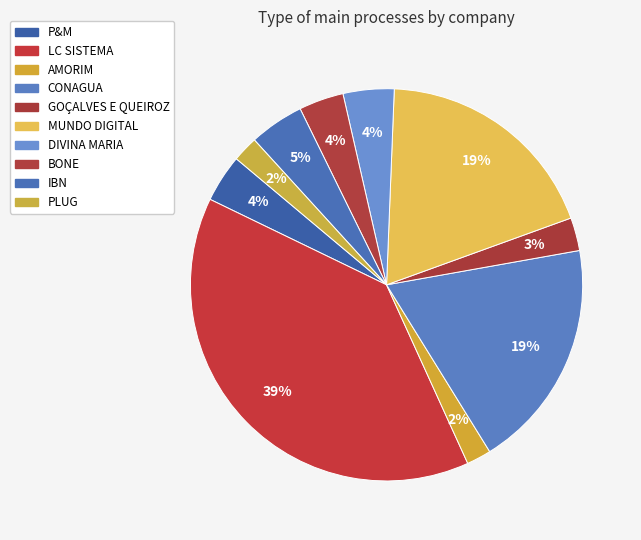

Which has a higher value, MUNDO DIGITAL or LC SISTEMA?

LC SISTEMA